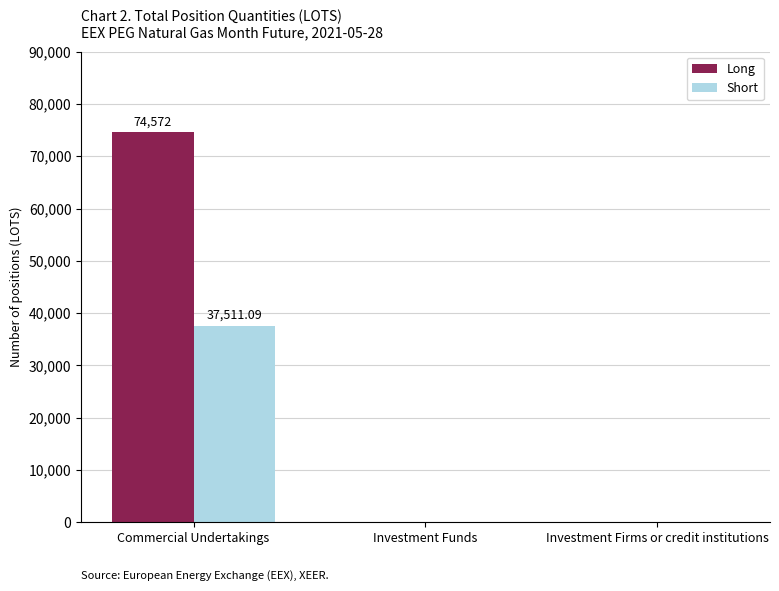

Which category has the highest value across all series?

Commercial Undertakings